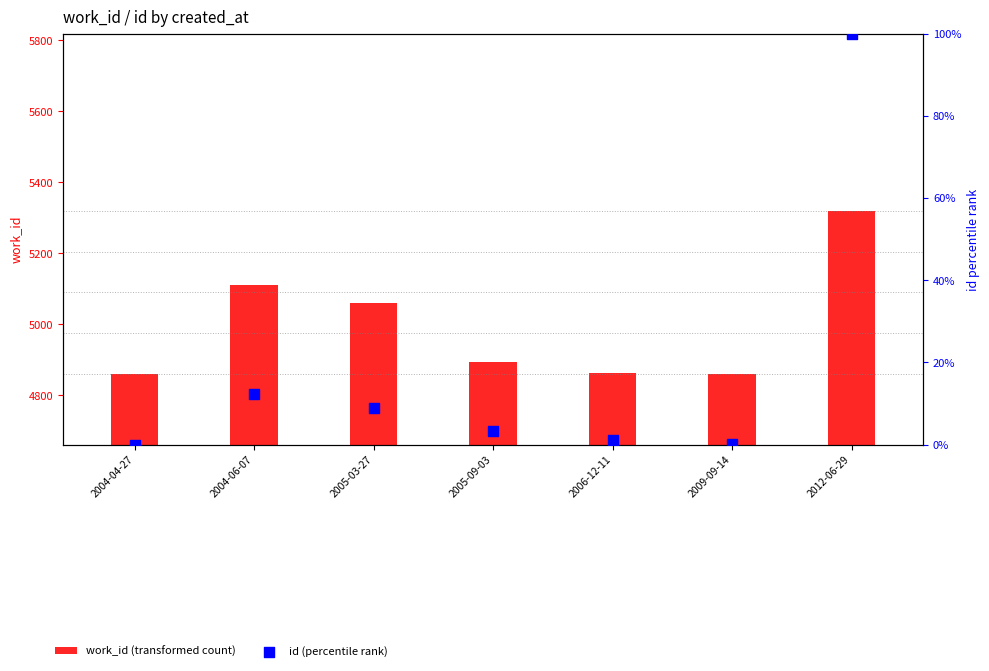

What is the total value across all series at 2005-03-27?

5067.9